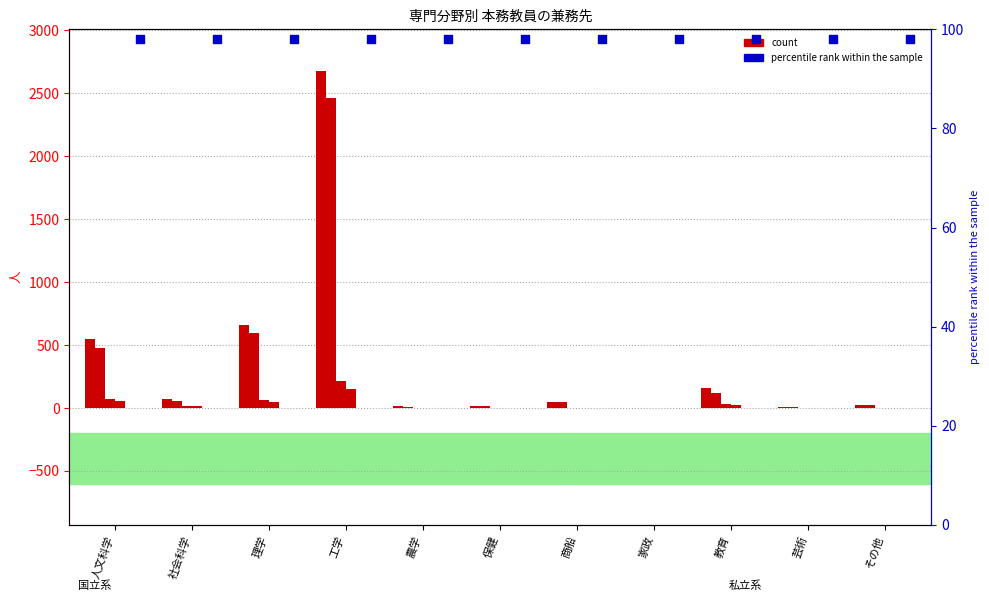

Which series reaches the minimum Y coordinate?

兼務している者